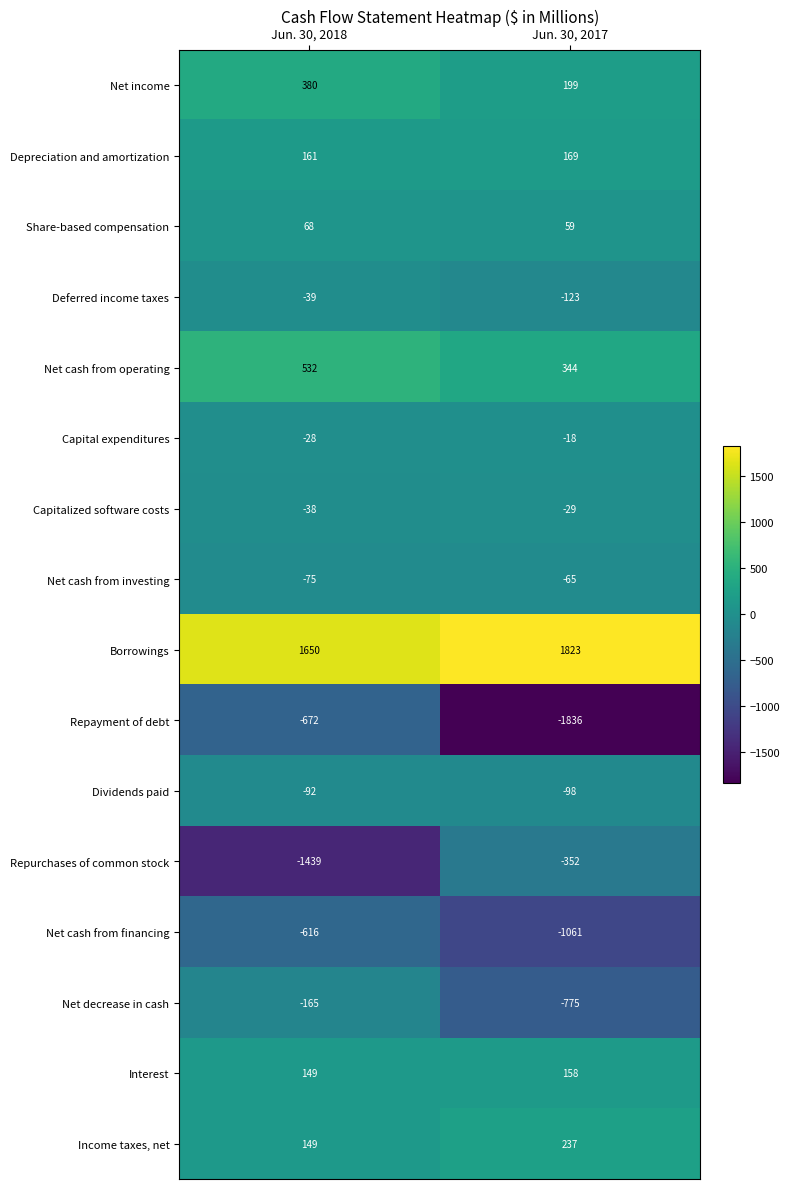

What is the difference between the highest and lowest values at Jun. 30, 2017?

3659